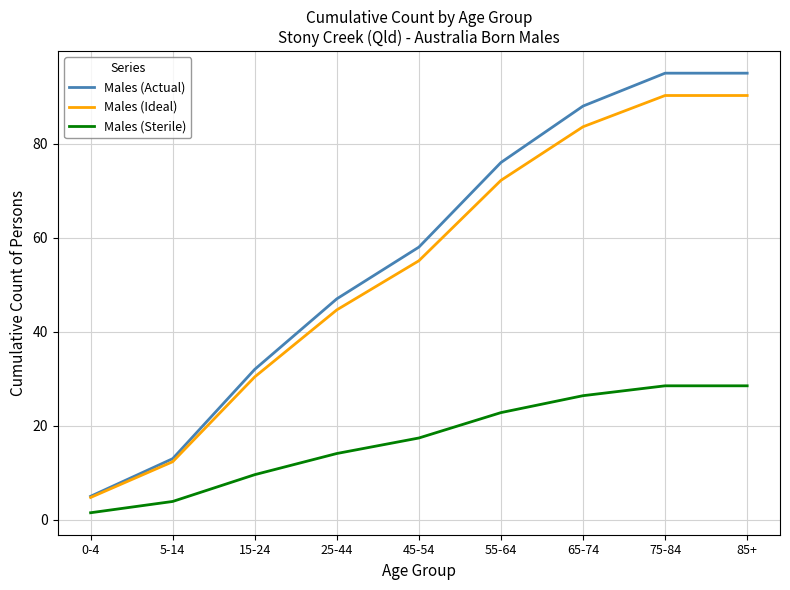

True or false: Males (Sterile) and Males (Actual) intersect in this chart.

False